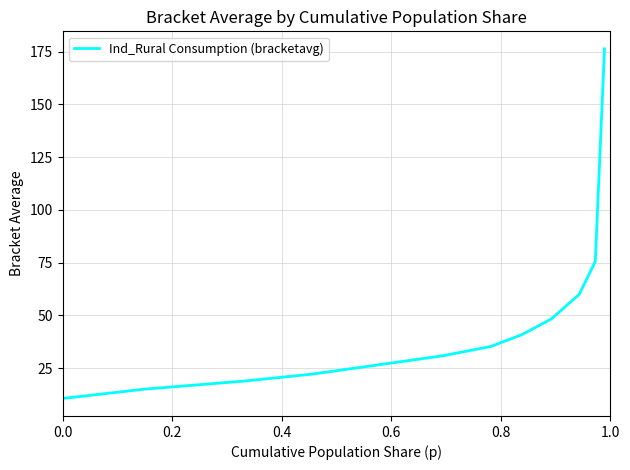

Reading left to right, what are all the values shown in this chart?

10.6	15.0	18.8	22.1	26.0	30.8	35.3	40.8	48.3	59.9	75.5	176.3